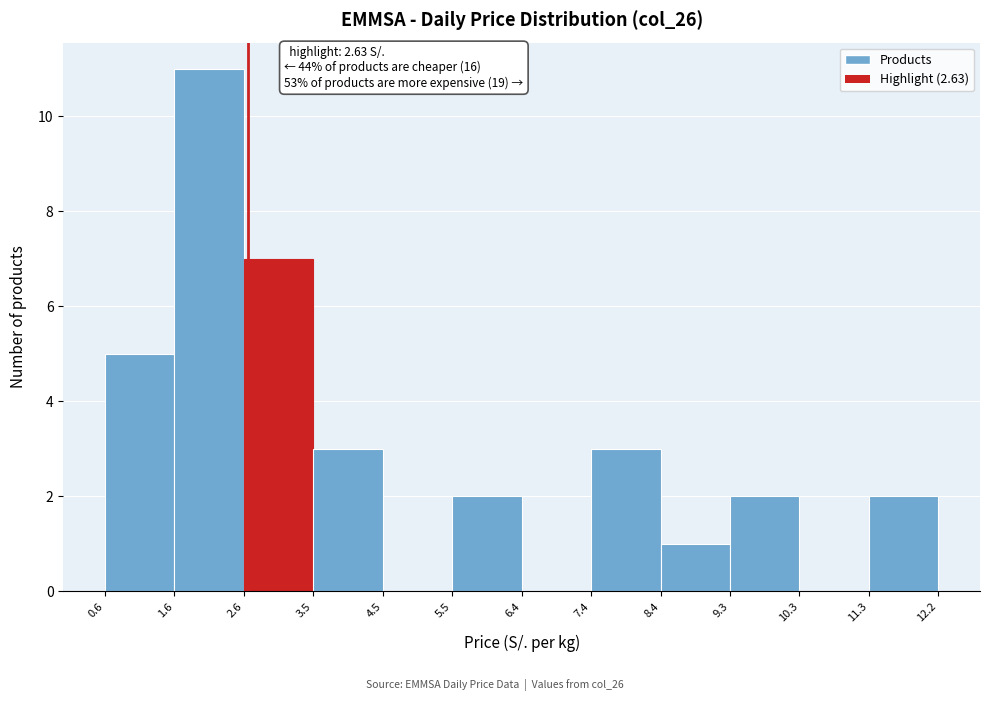

Over which range of the x-axis is the bar tallest?

1.6 to 2.6